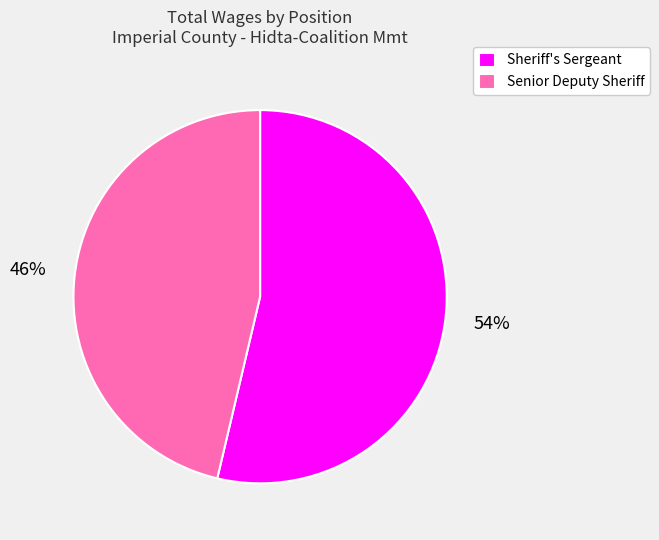

Which category has the biggest portion of the pie?

Sheriff's Sergeant